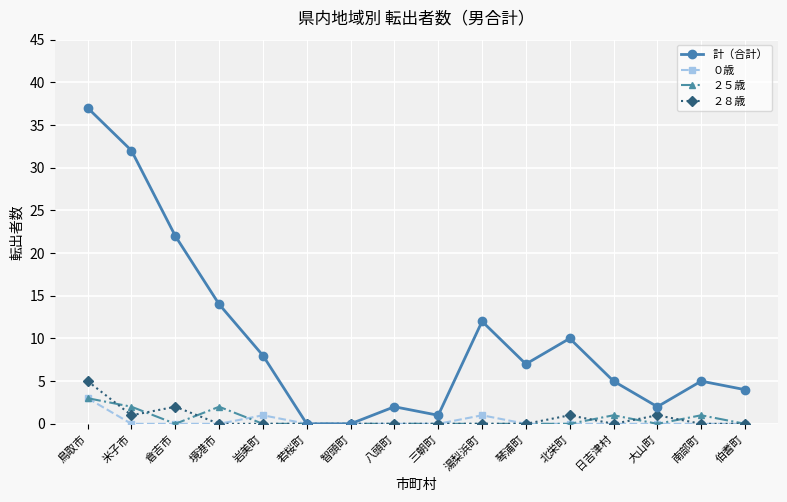

Is it true that ２８歳 equals -2 at 伯耆町?

False